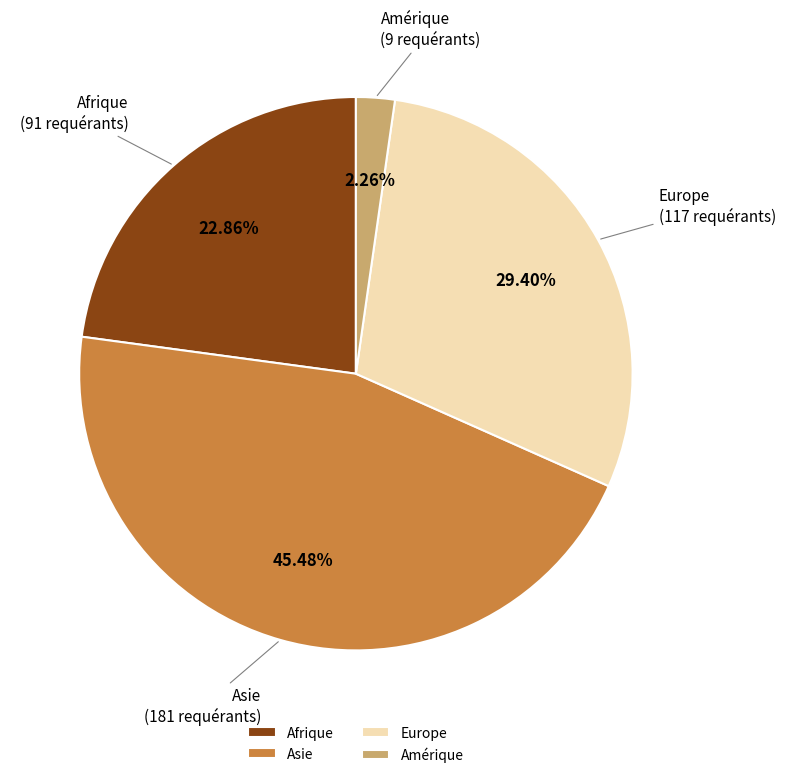

Combined, do Europe and Afrique account for over 50%?

Yes